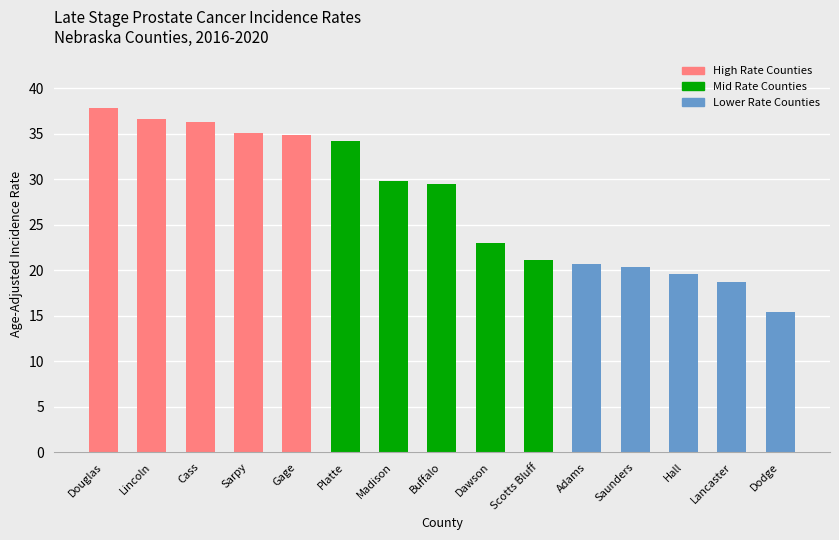

Are the bars horizontal?

No